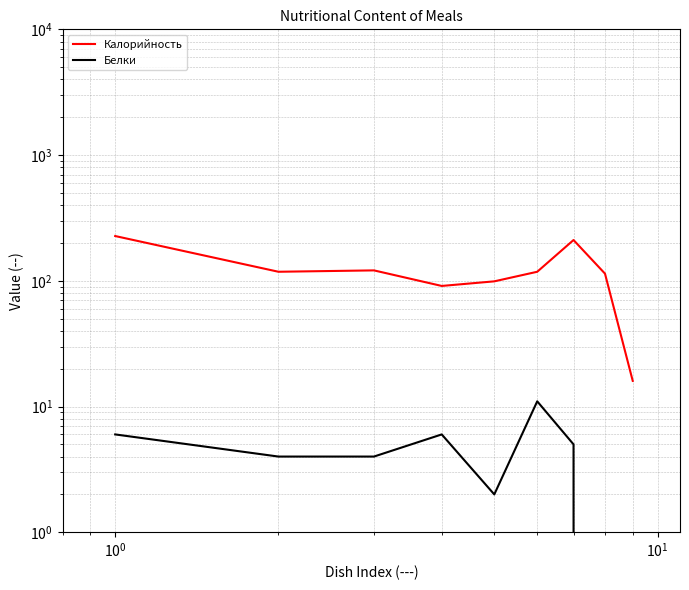

What is the value of the Белки point at the 3rd from the left?

4